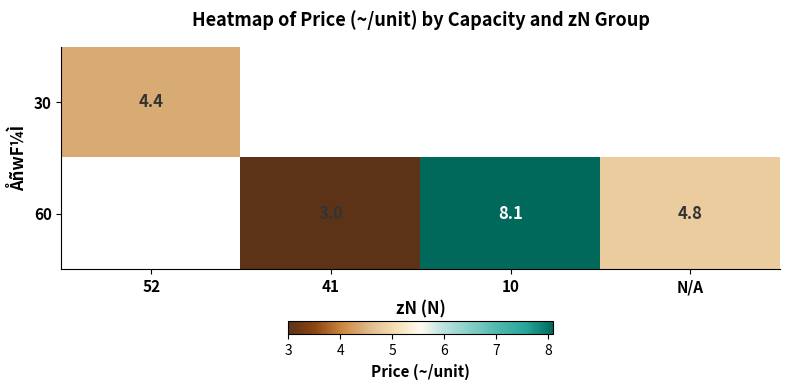

Is it true that 60 equals 8.1 at 10?

True